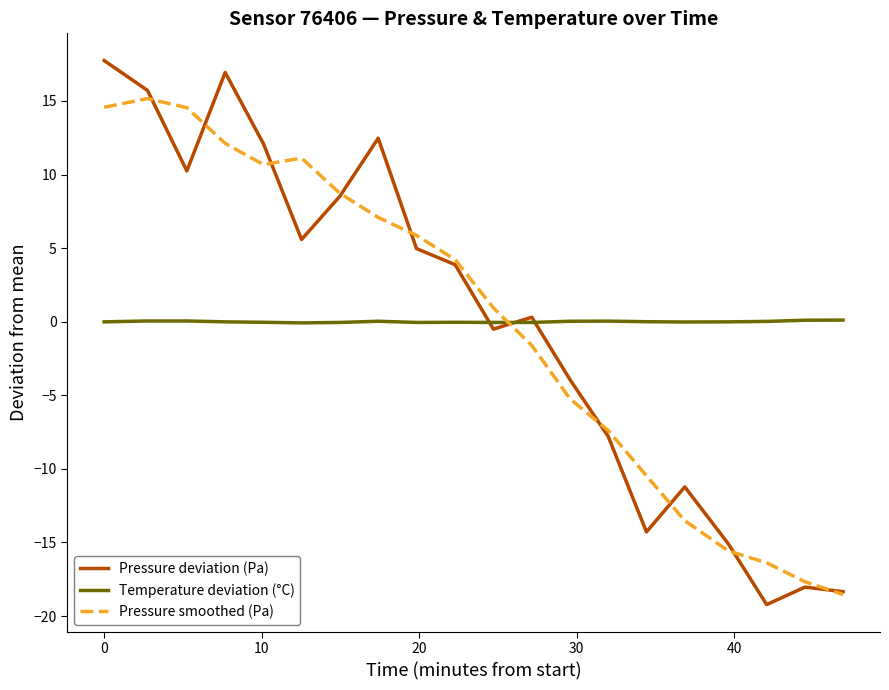

Which series has the largest range (max minus min)?

Pressure deviation (Pa)